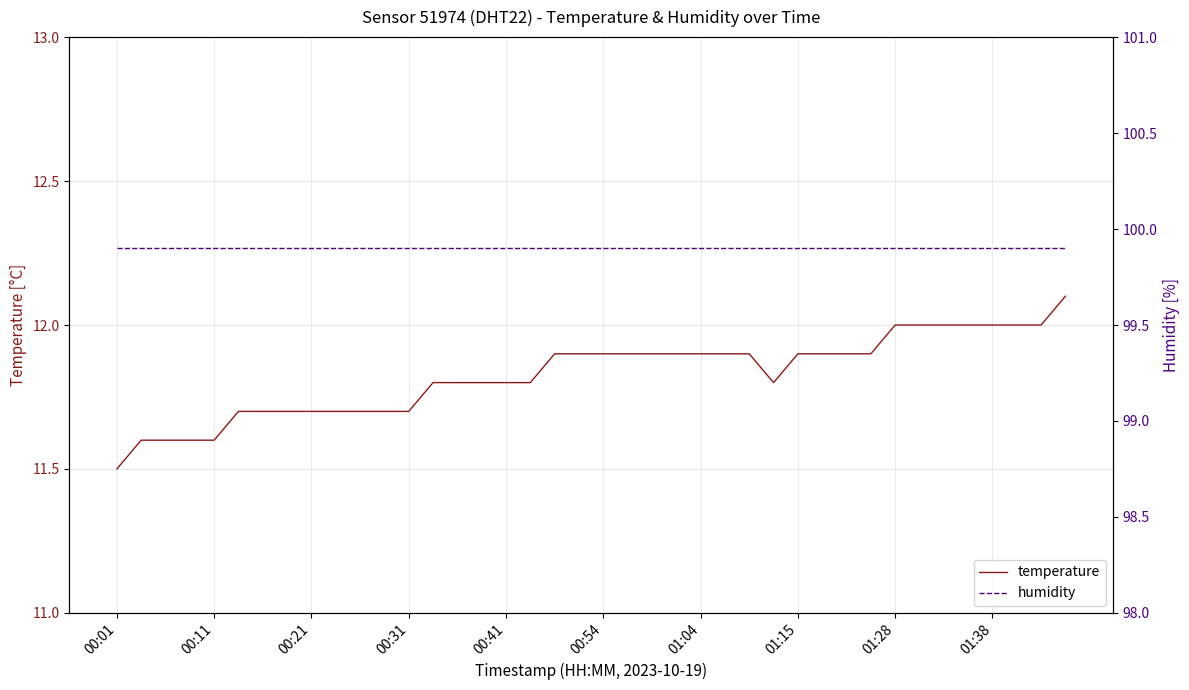

Is it true that temperature equals 5.1 at 00:21?

False